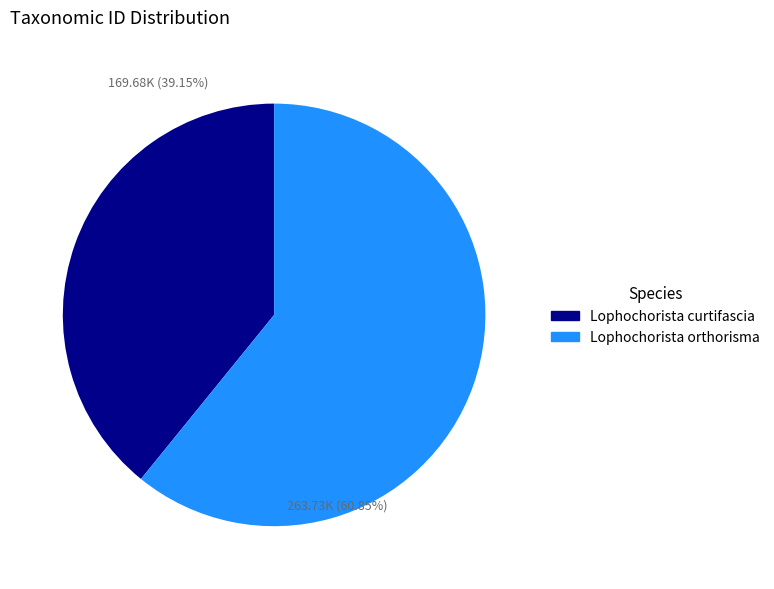

Which slice is the largest?

Lophochorista orthorisma